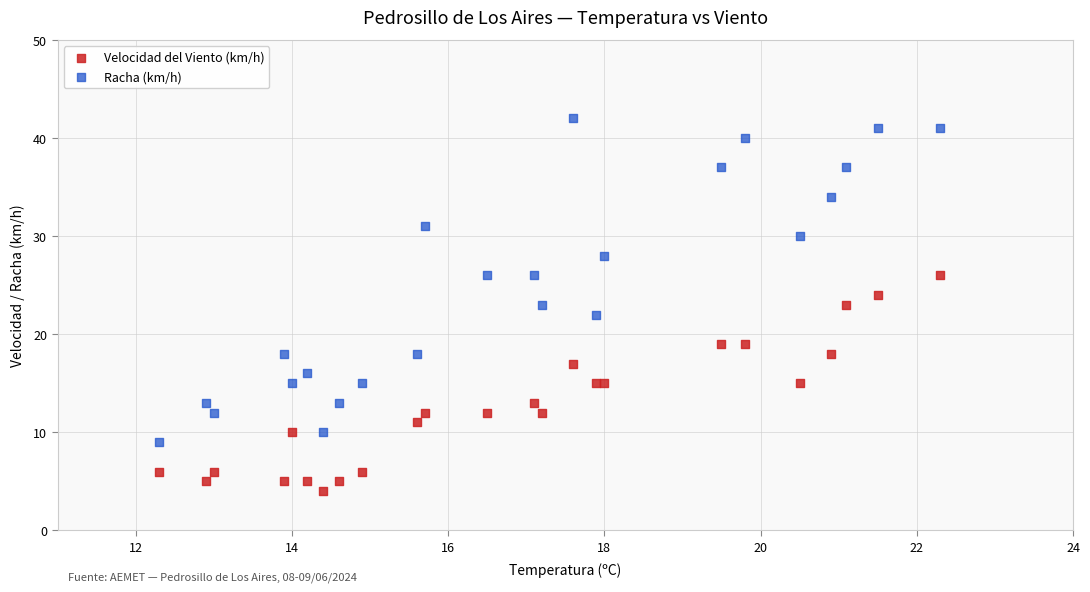

Which series has the largest Y range (max minus min)?

Racha (km/h)